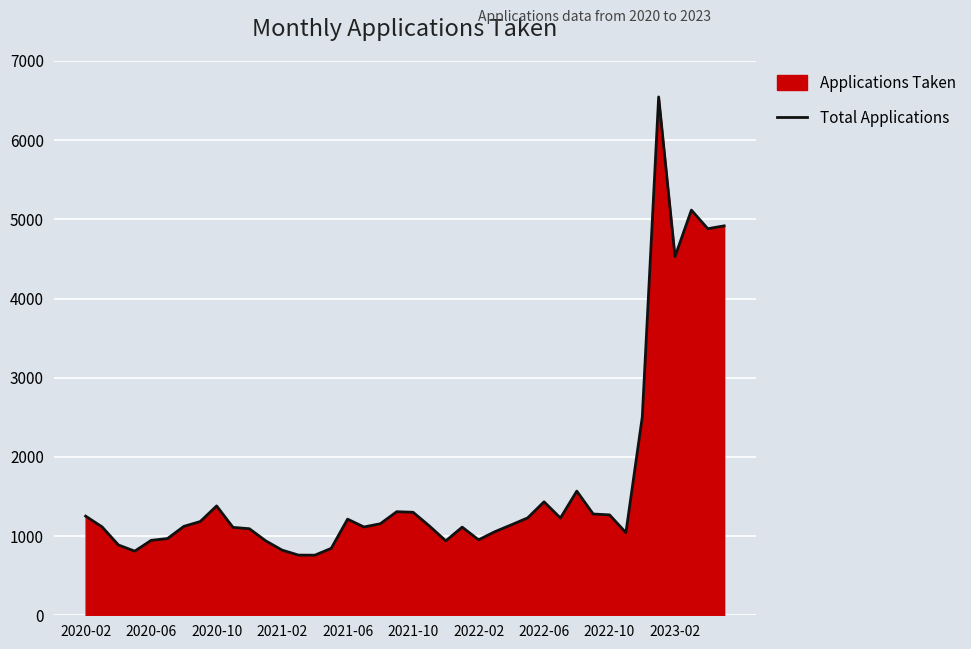

What is the difference between the maximum and minimum values?

5787